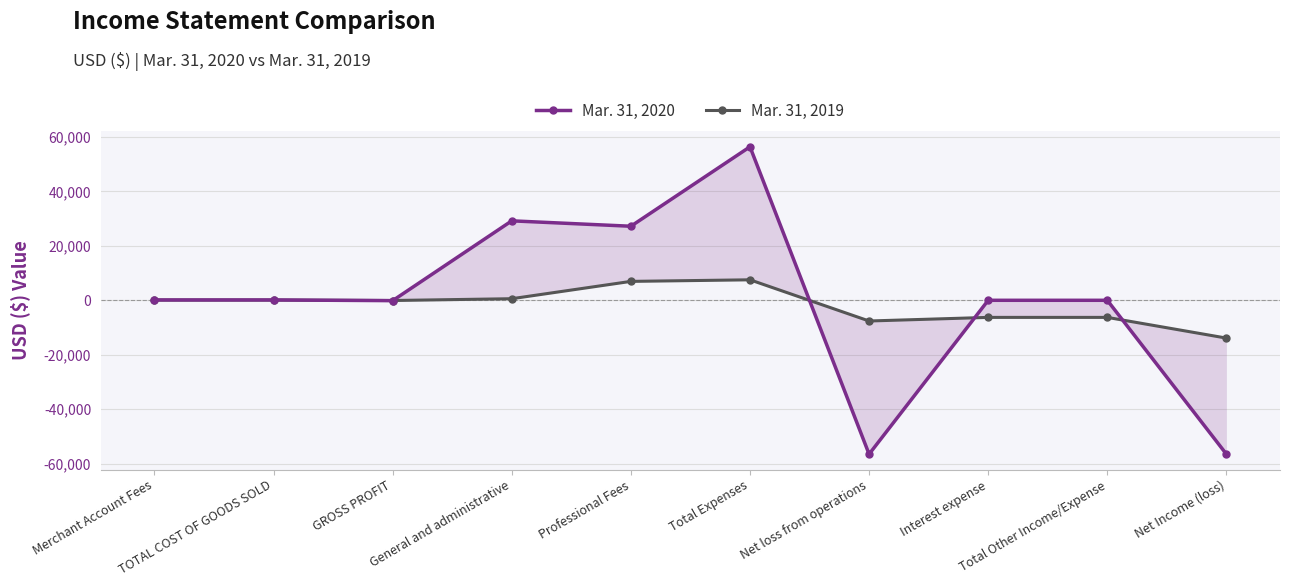

What is the label of the 5th point from the right?

Total Expenses